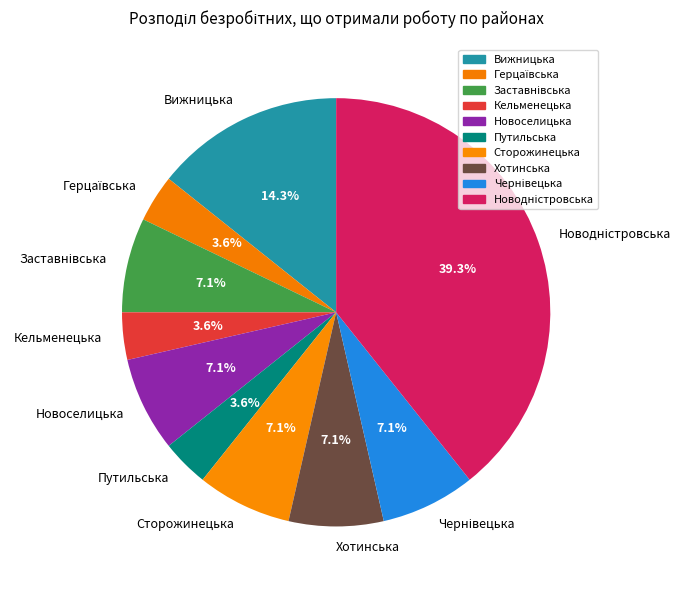

Combined, what portion of the pie is Новоселицька and Путильська?

10.7%